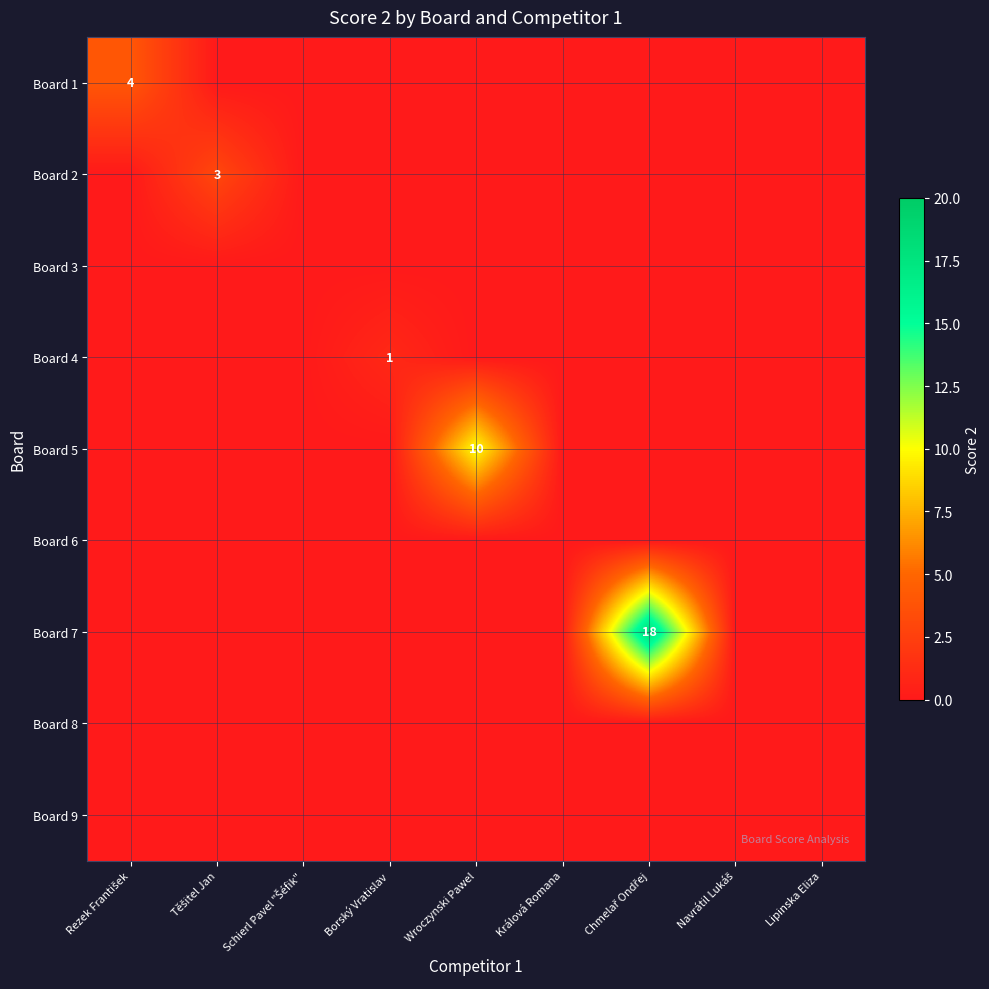

How many categories are shown in the chart?

9